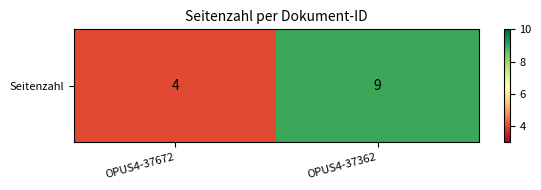

At which category does the chart reach its peak across all series?

OPUS4-37362